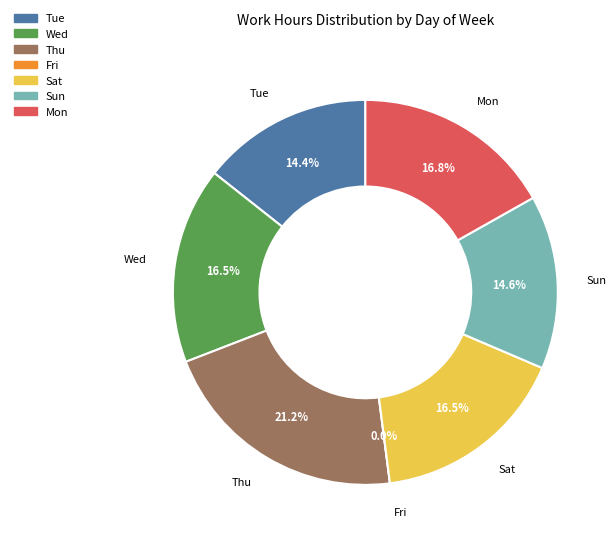

Which category has the biggest portion of the pie?

Thu